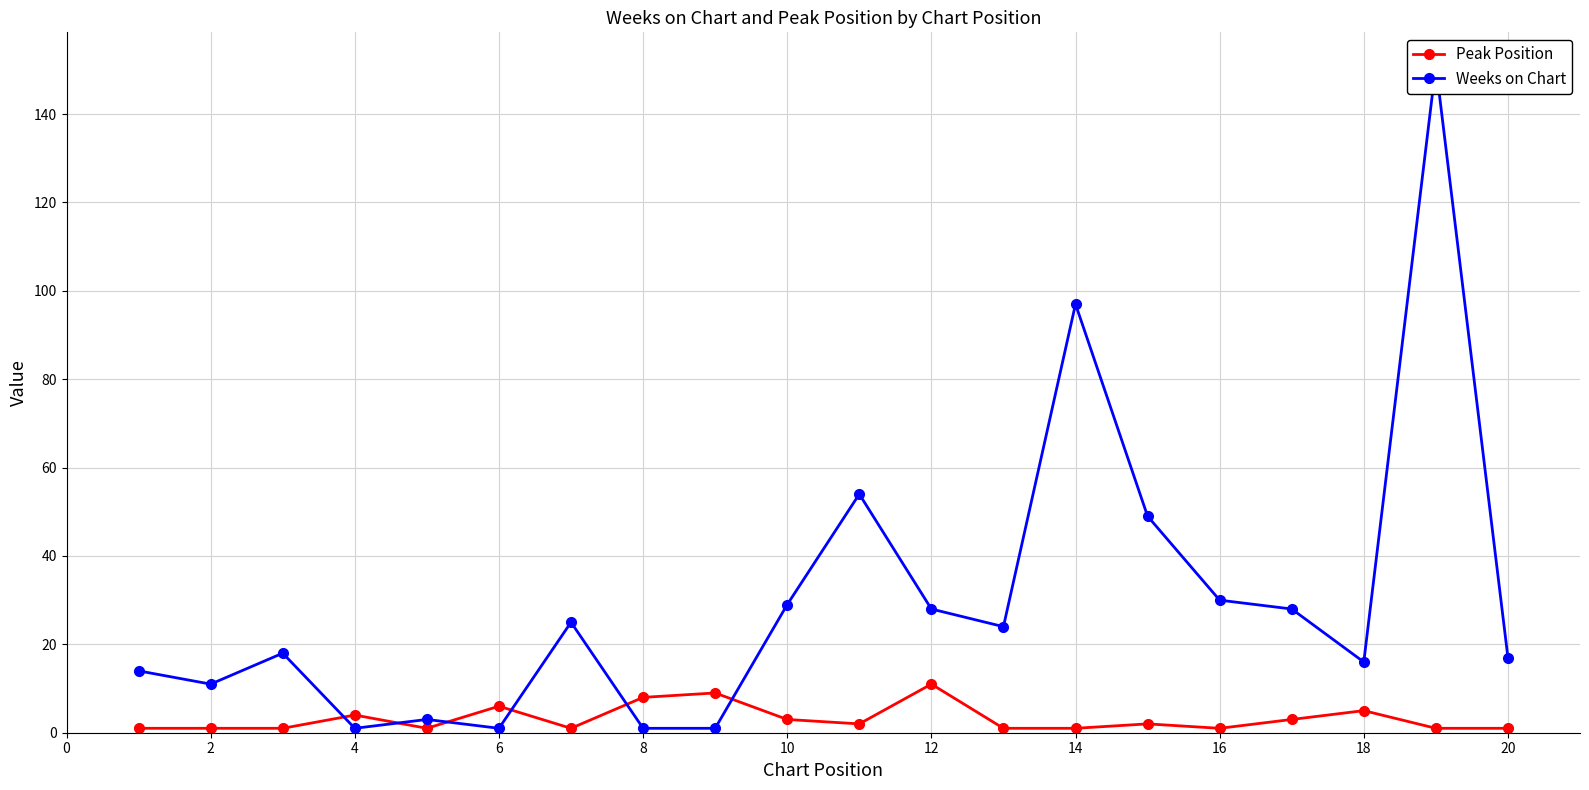

Reading left to right, what are all the values shown in this chart?

Peak Position: 1	1	1	4	1	6	1	8	9	3	2	11	1	1	2	1	3	5	1	1
Weeks on Chart: 14	11	18	1	3	1	25	1	1	29	54	28	24	97	49	30	28	16	151	17